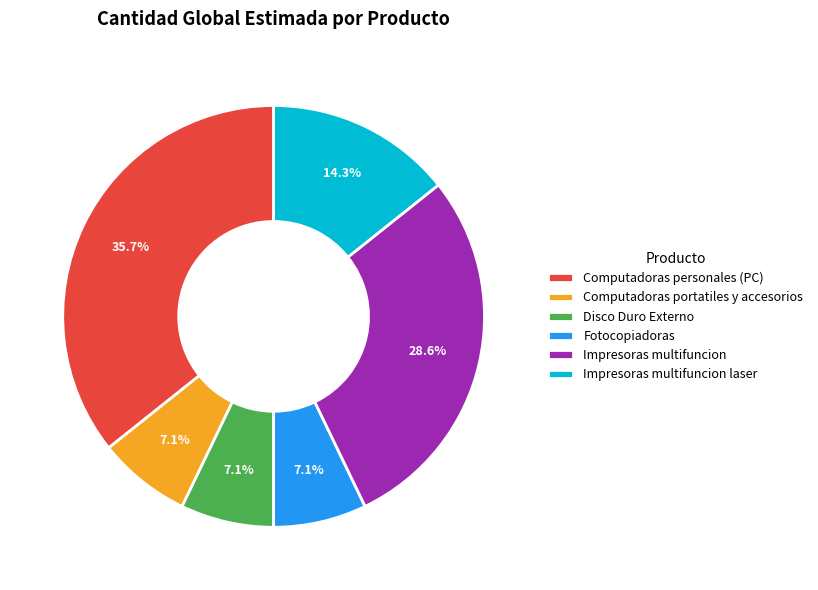

Does Impresoras multifuncion represent more than half of the total?

No